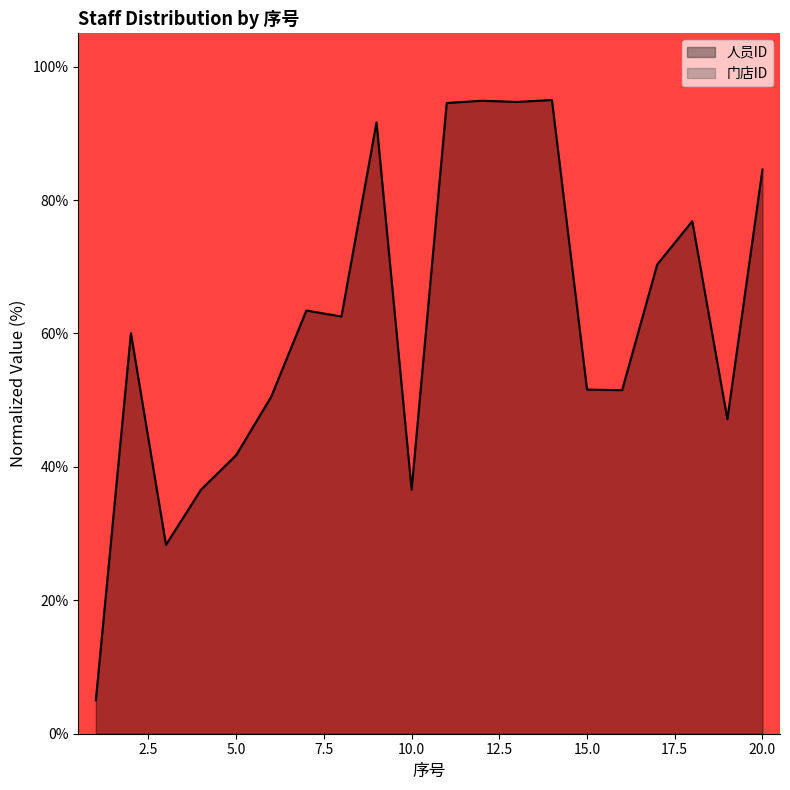

True or false: the data shows 94.6 at 11.

True